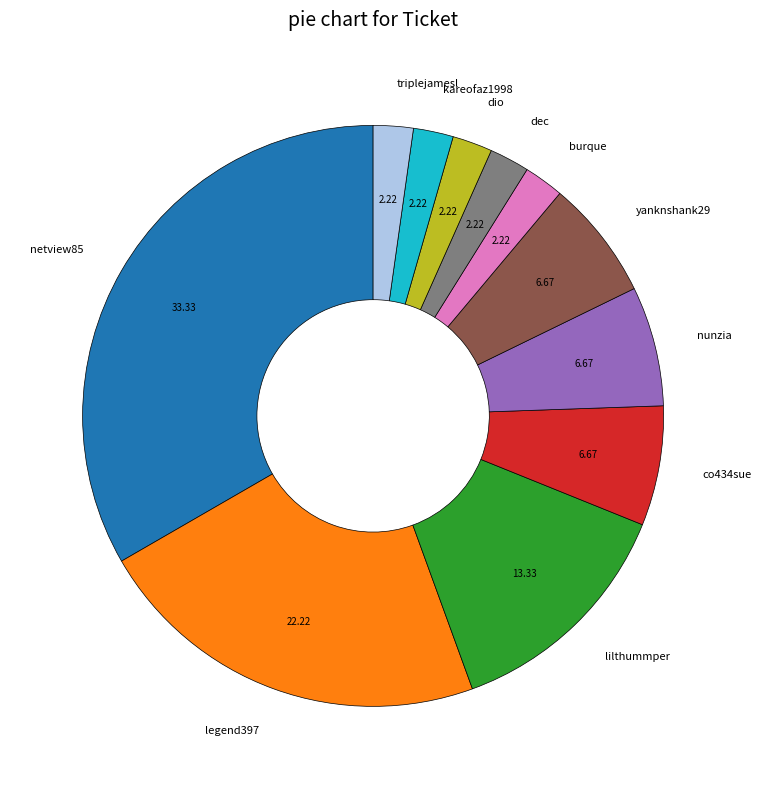

Approximately how many times larger is the value at dec compared to kareofaz1998?

1.0